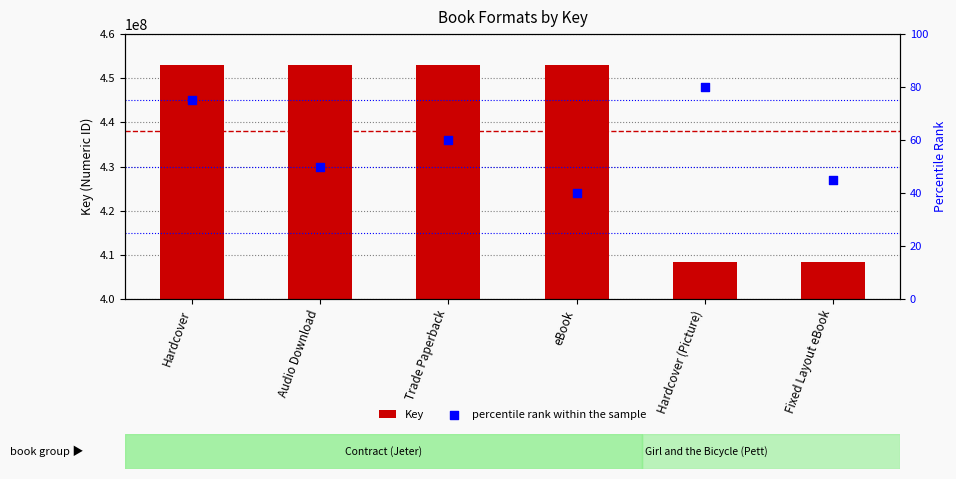

What are all the series names shown in the legend?

Key, percentile rank within the sample